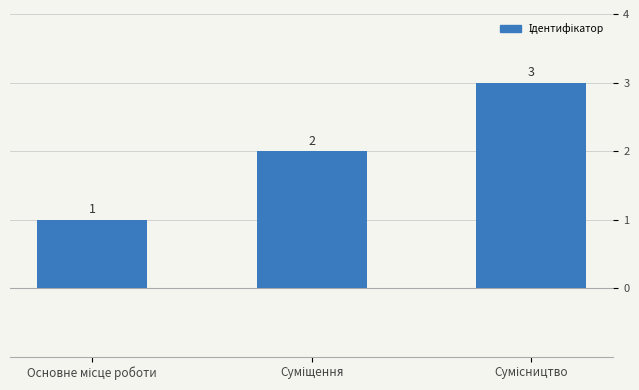

Count the values in the range 1 to 3.

3